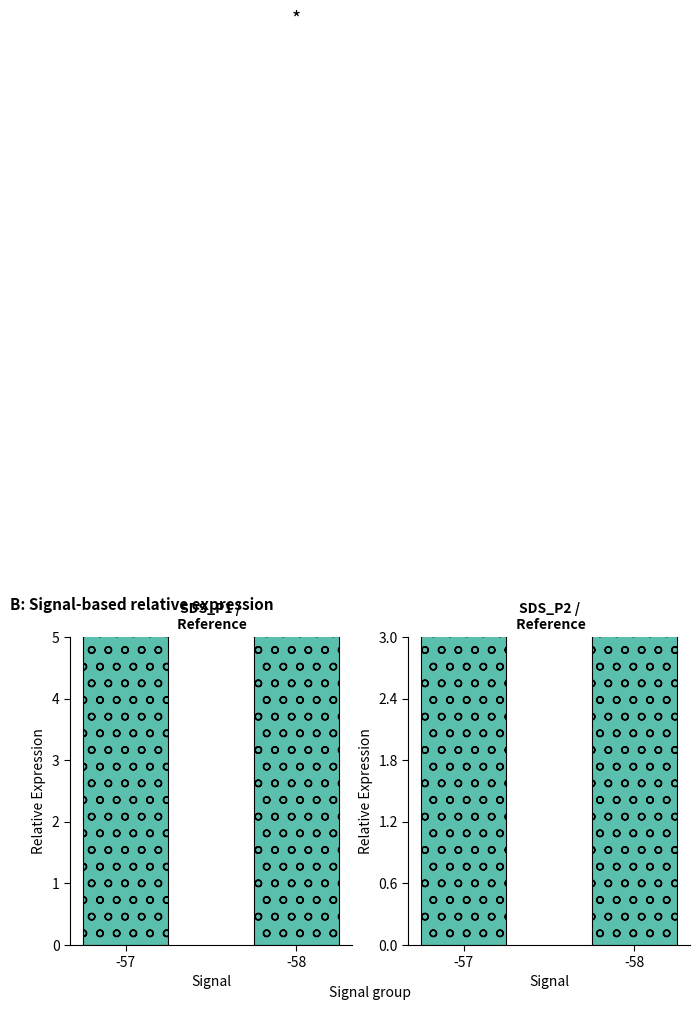

Between -58 and -57, which is larger?

-57